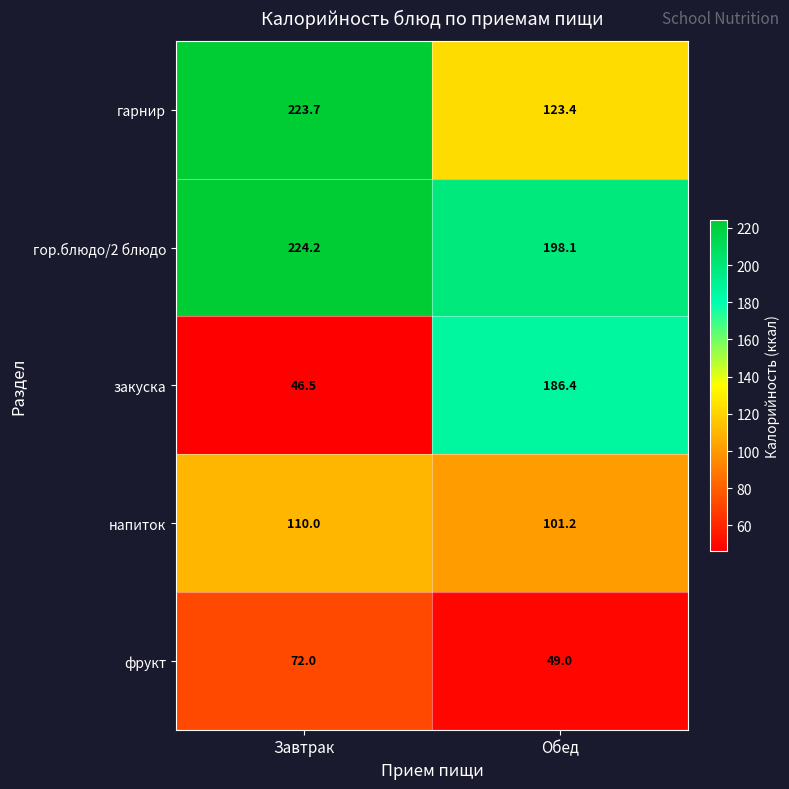

Is it true that гор.блюдо/2 блюдо equals 379.4 at Завтрак?

False